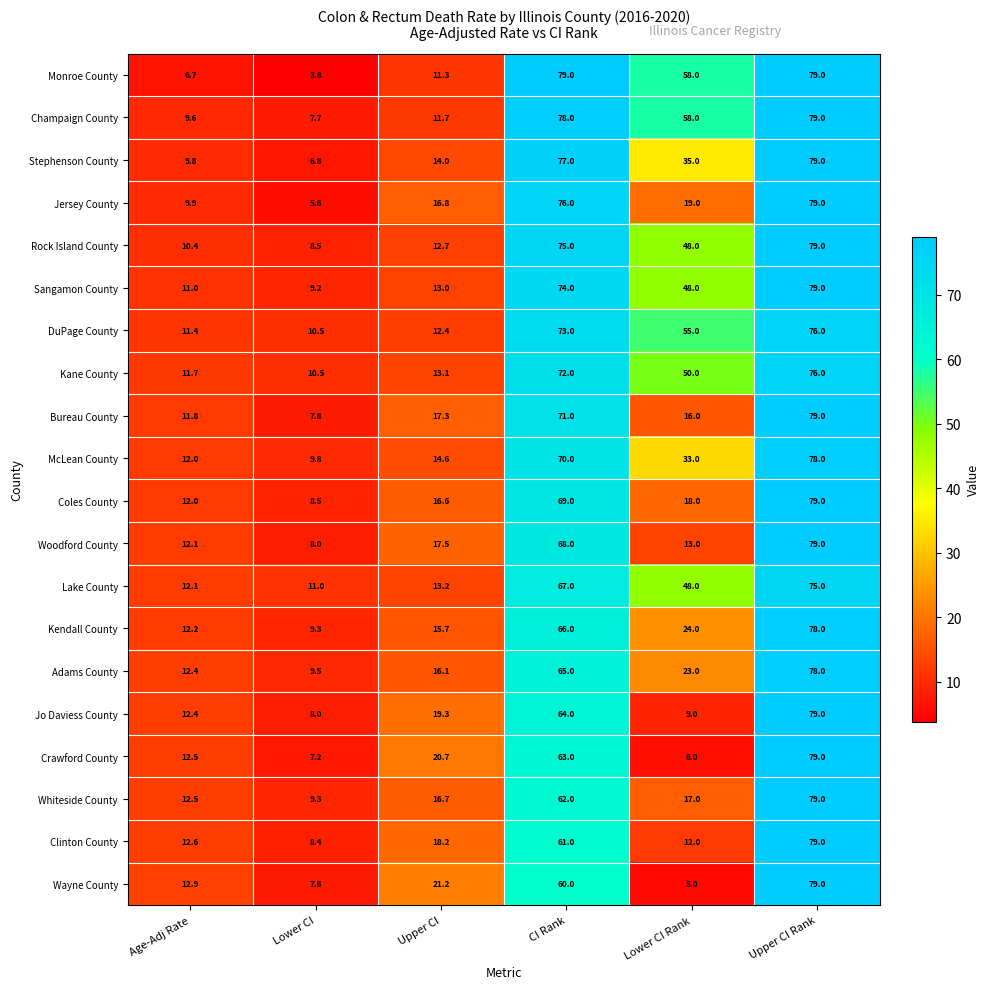

What is the difference between the second highest and second lowest values in the Crawford County series?

55.8